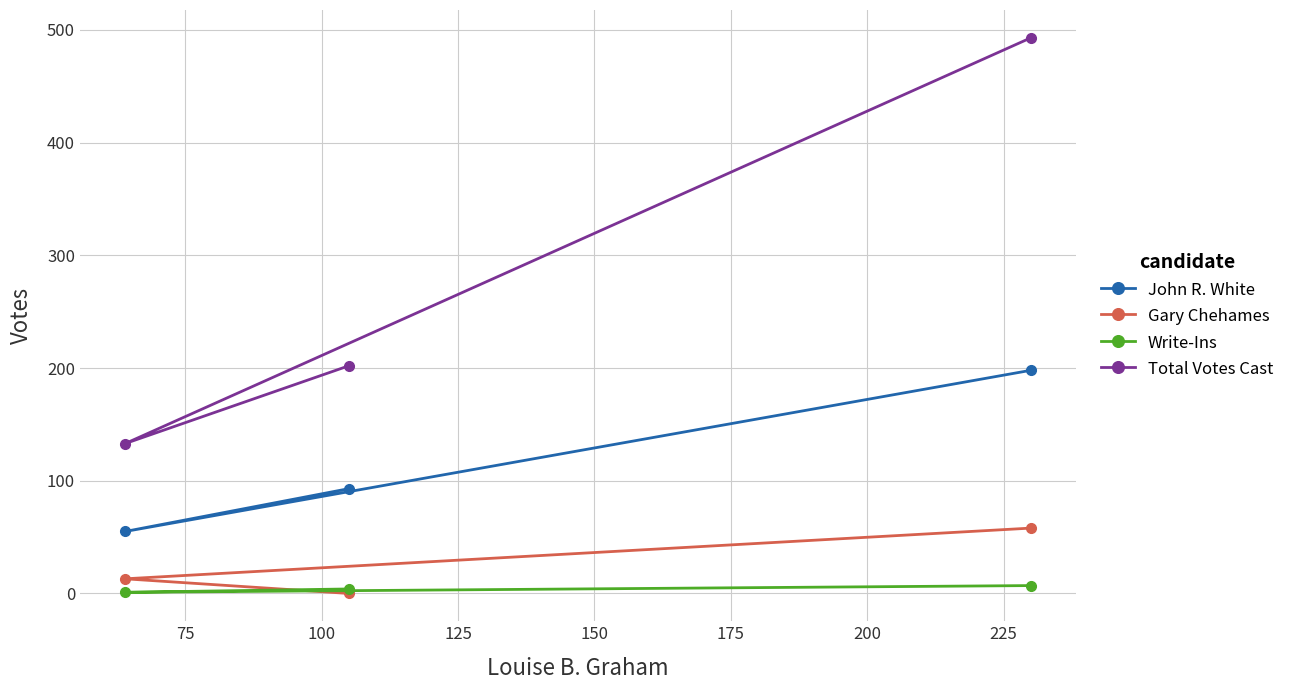

Which series has the widest spread of values?

Total Votes Cast